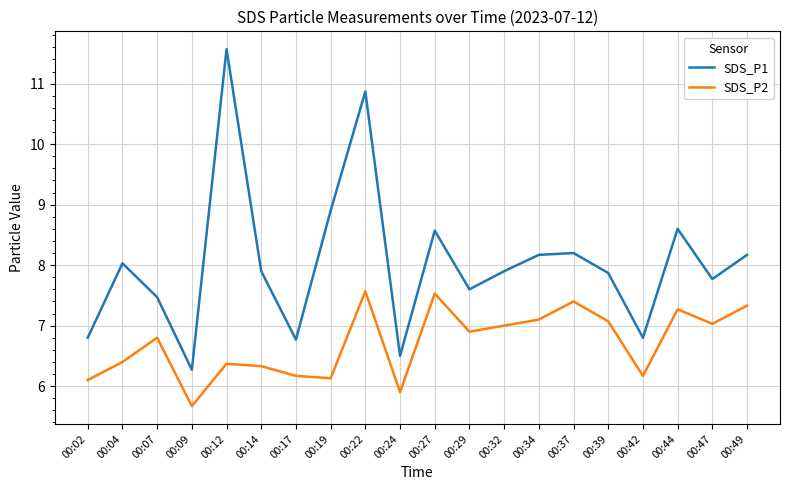

What is the sum of the SDS_P1 values at 00:04 and 00:49?

16.2